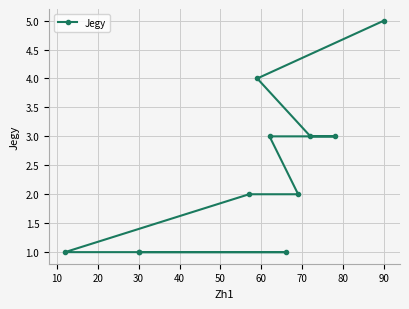

The value at 60 is 1. True or false?

False